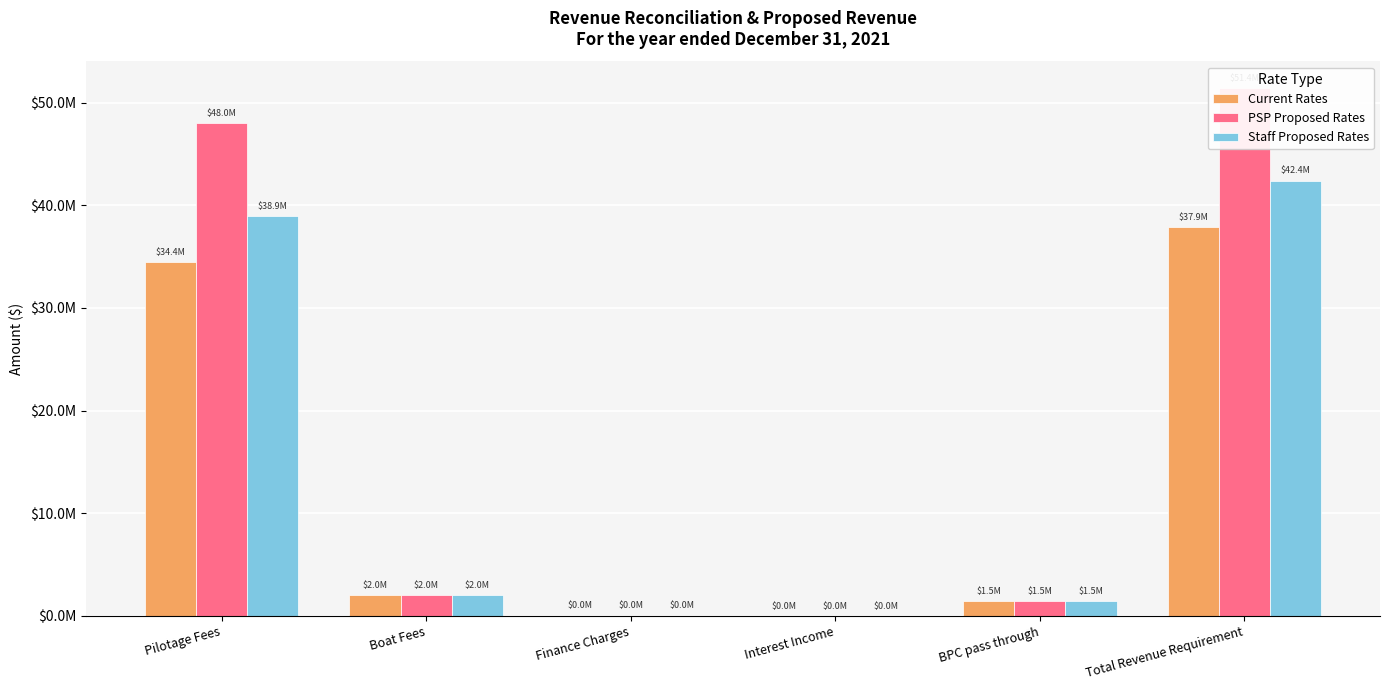

List the series in order of their overall mean, highest first.

PSP Proposed Rates, Staff Proposed Rates, Current Rates